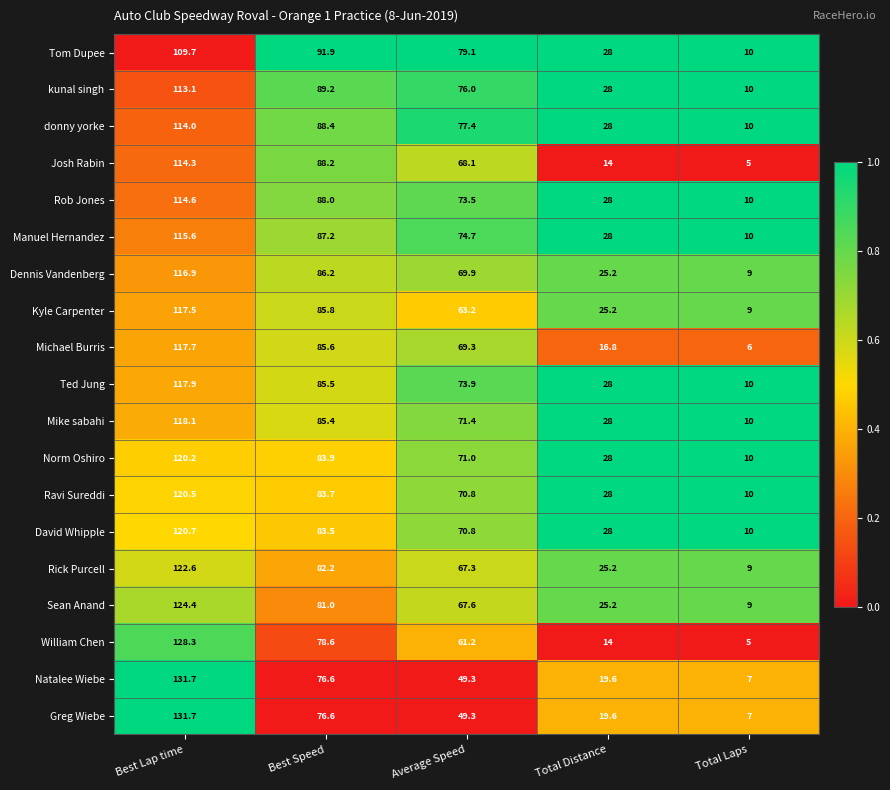

Which category has the lowest value in the Norm Oshiro series?

Total Laps